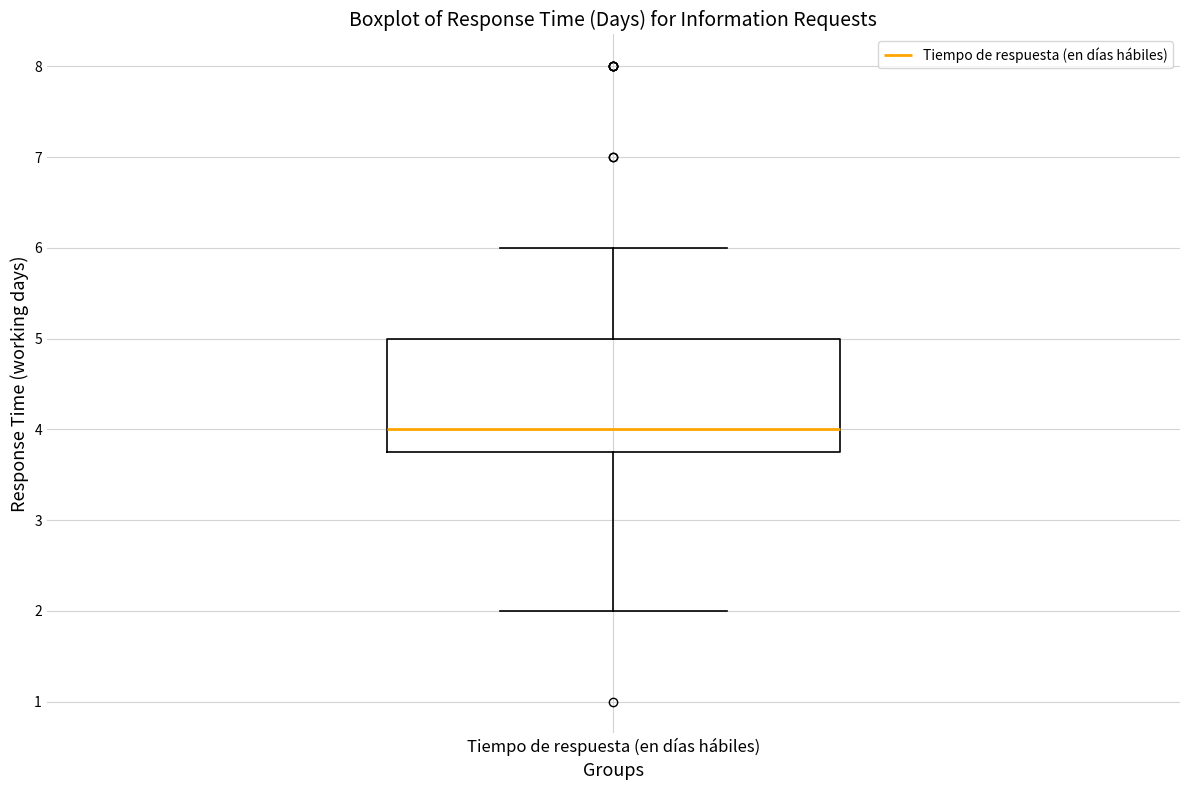

Where does the median line of the box for Tiempo de respuesta (en días hábiles) sit on the y-axis? The values are not printed on the chart, so give them approximately, as read against the axis.

4.0